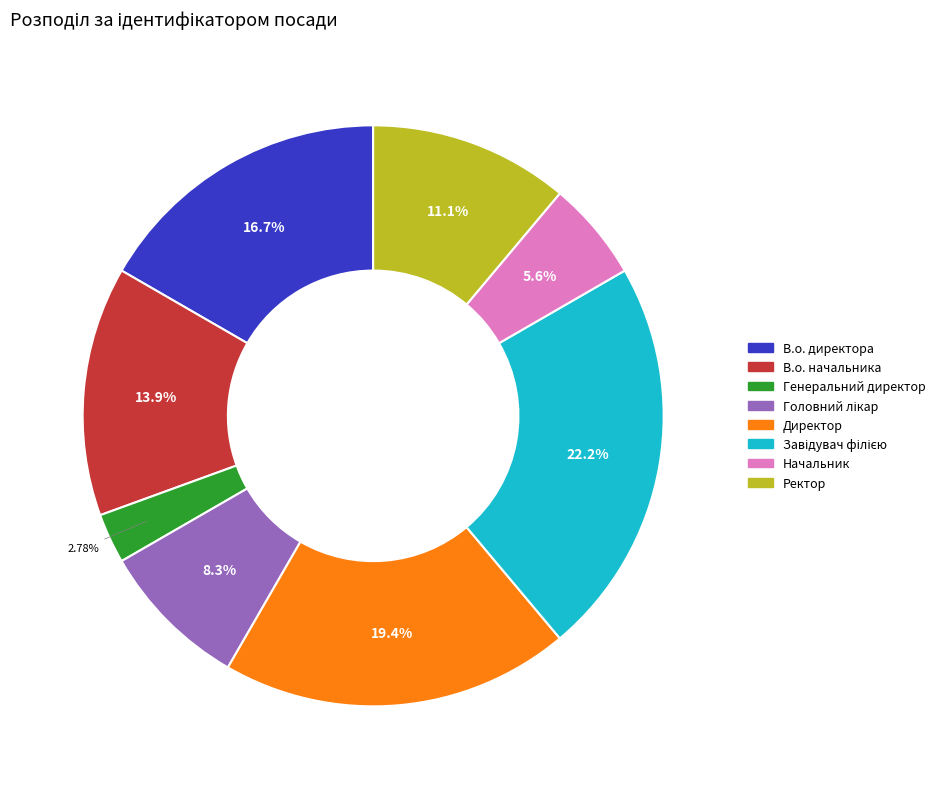

Which slice is the smallest?

Генеральний директор